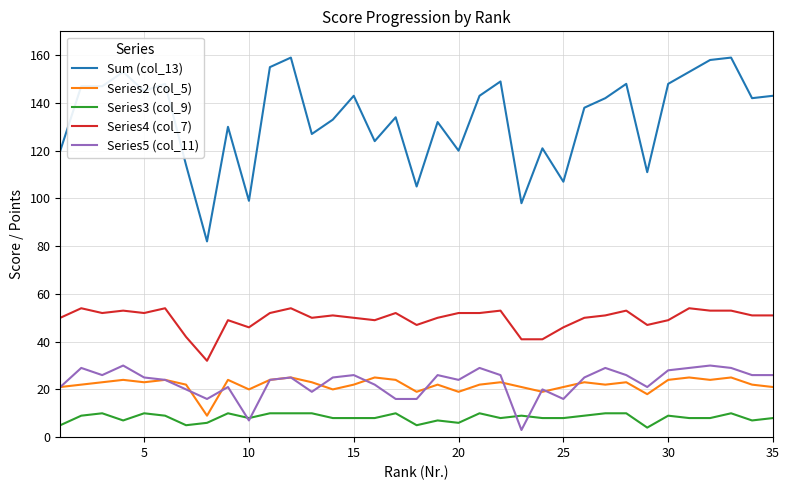

Which series has the largest range (max minus min)?

Sum (col_13)